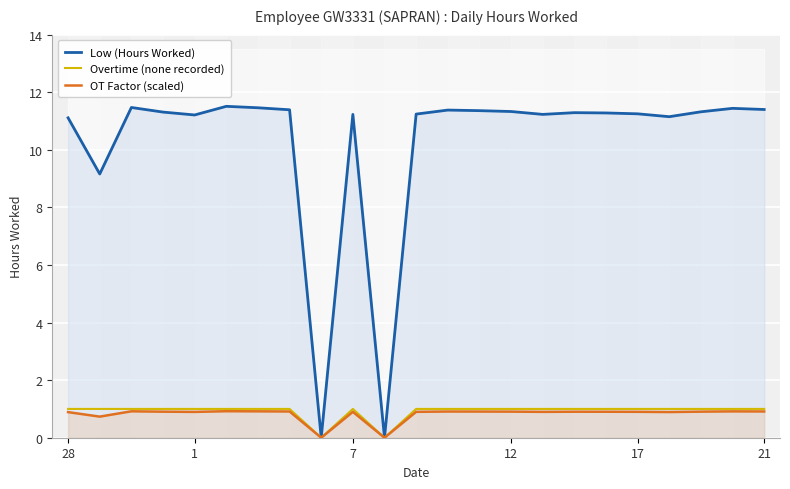

True or false: OT Factor (scaled) has more than 2 points higher than both neighbors.

True